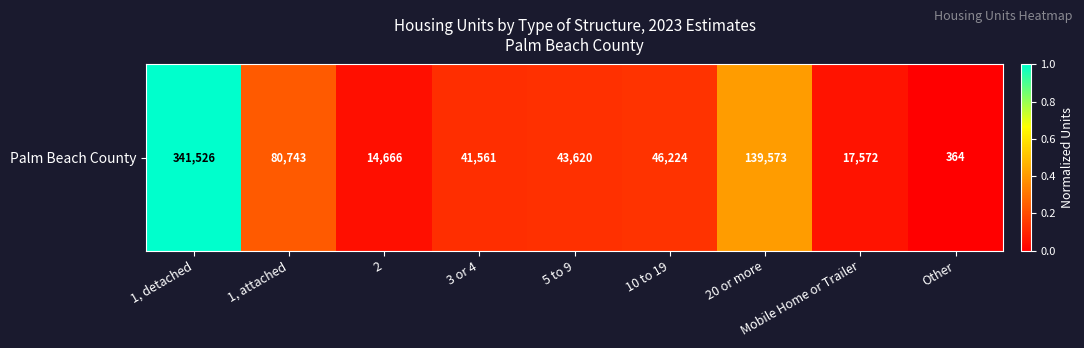

Which label corresponds to the smallest value in the chart?

Other